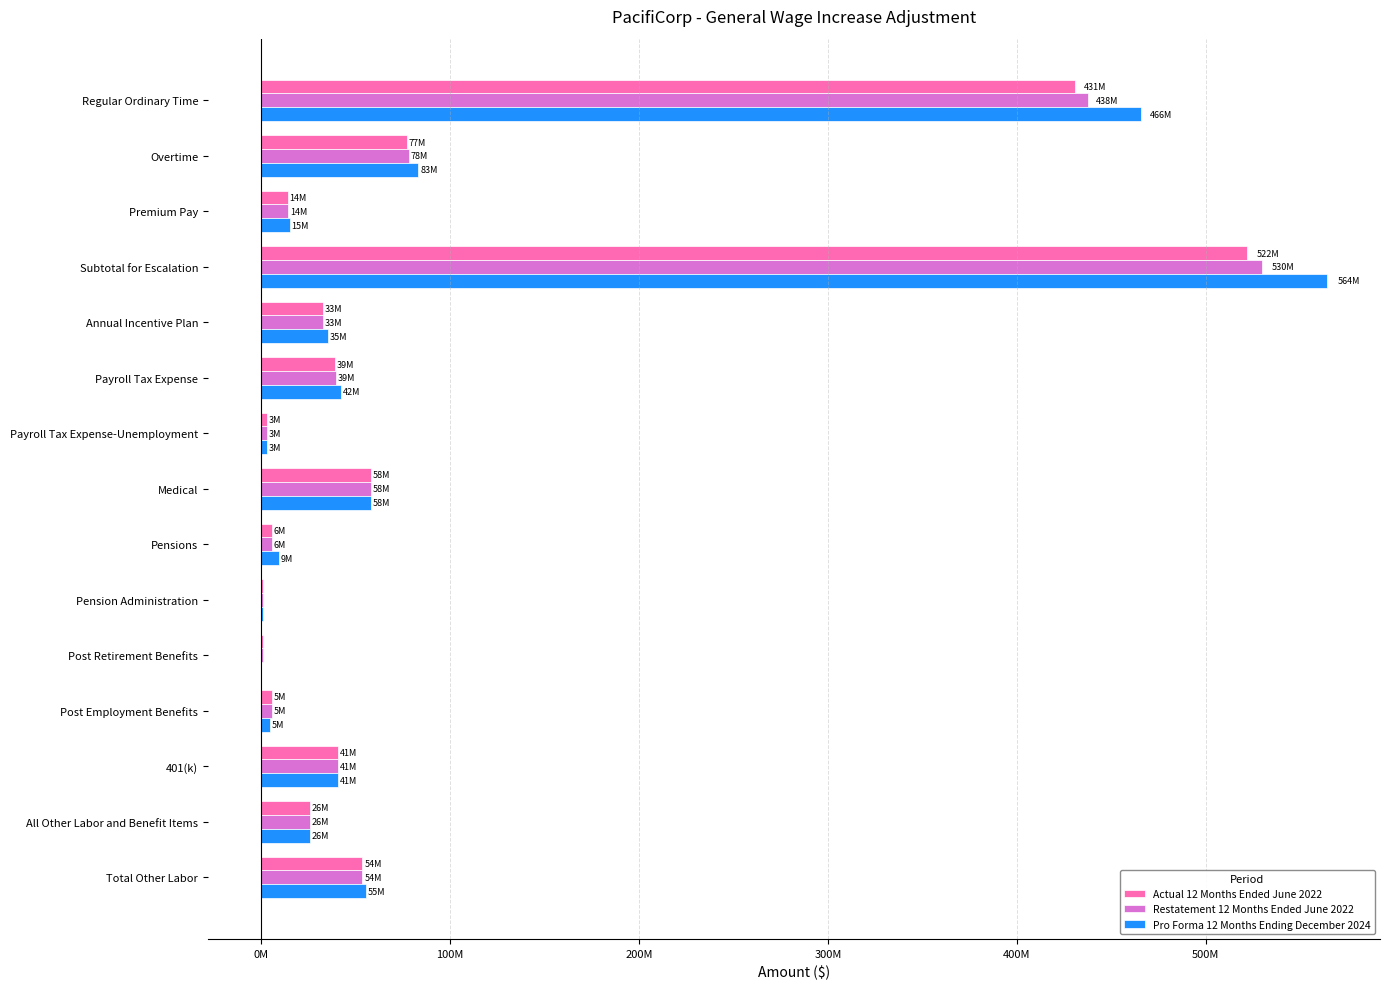

What are all the series names shown in the legend?

Actual 12 Months Ended June 2022, Restatement 12 Months Ended June 2022, Pro Forma 12 Months Ending December 2024